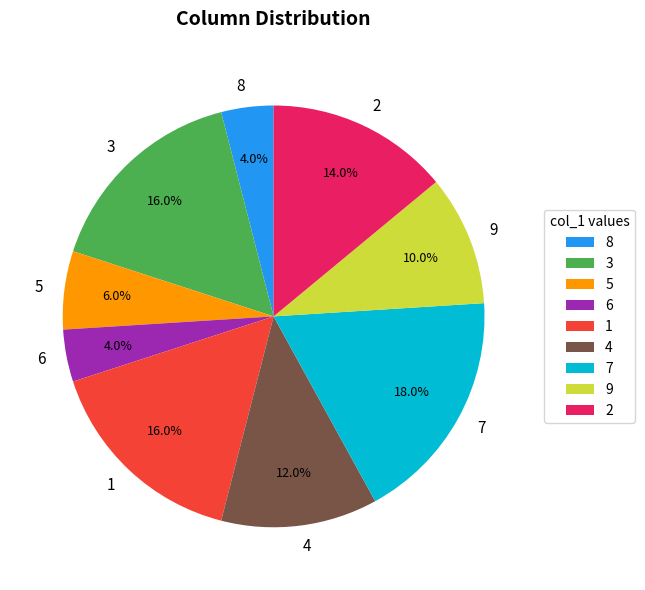

What is the largest slice in the pie chart?

7